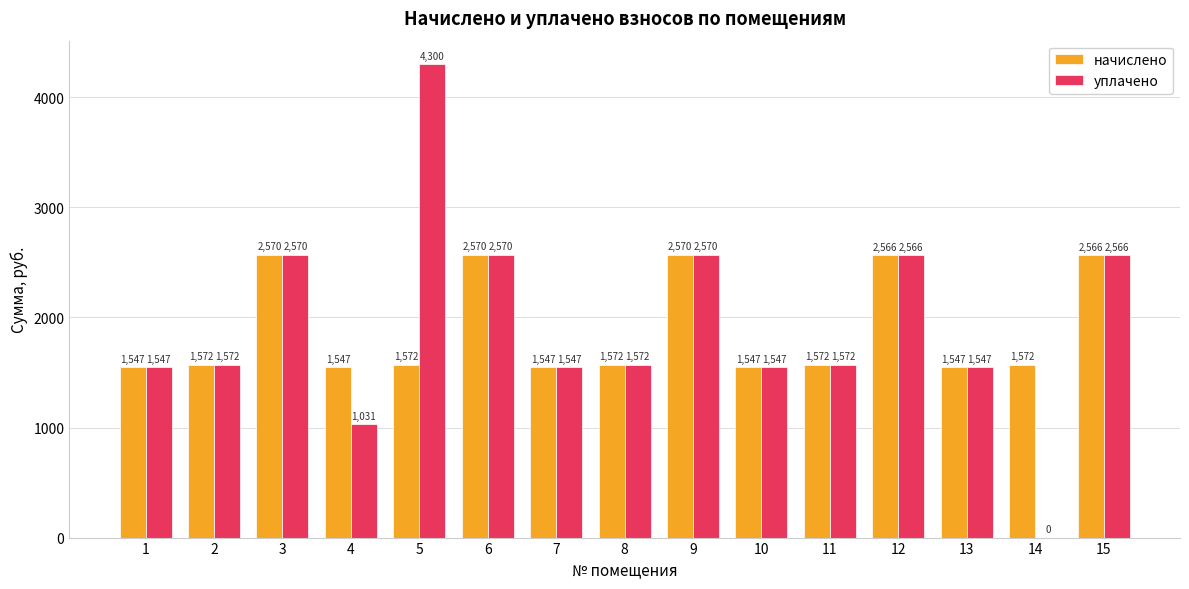

At which label does уплачено first exceed 1572?

2